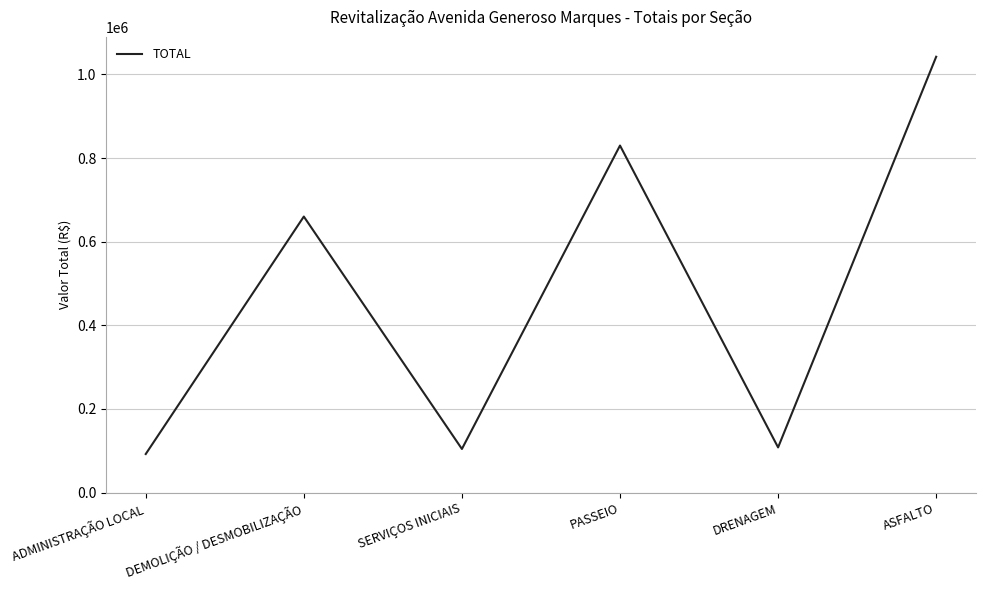

What is the difference between the values at DRENAGEM and PASSEIO?

721865.3